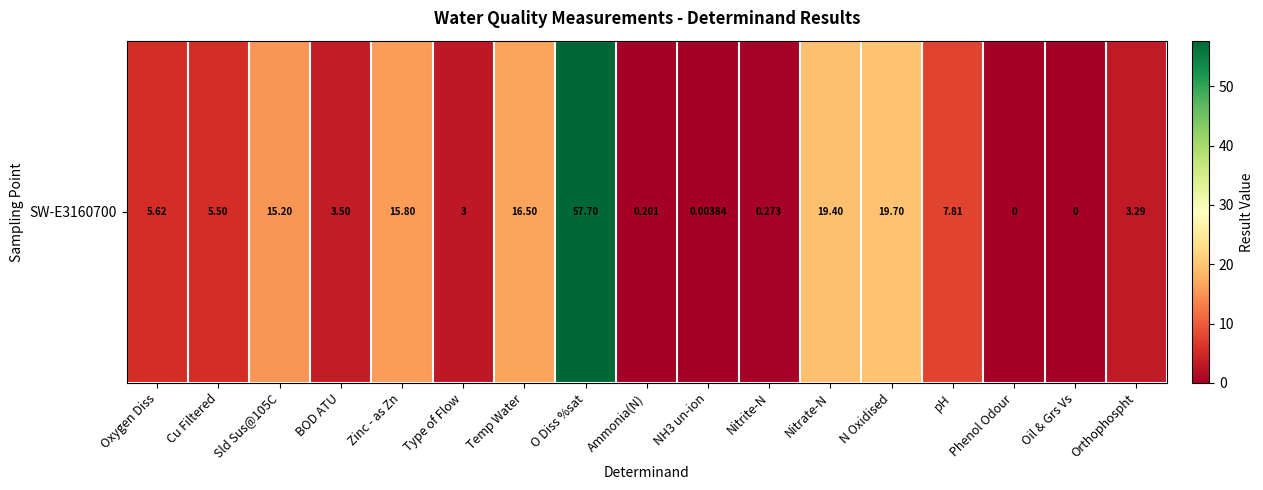

What is the difference between the maximum and second lowest values?

57.7